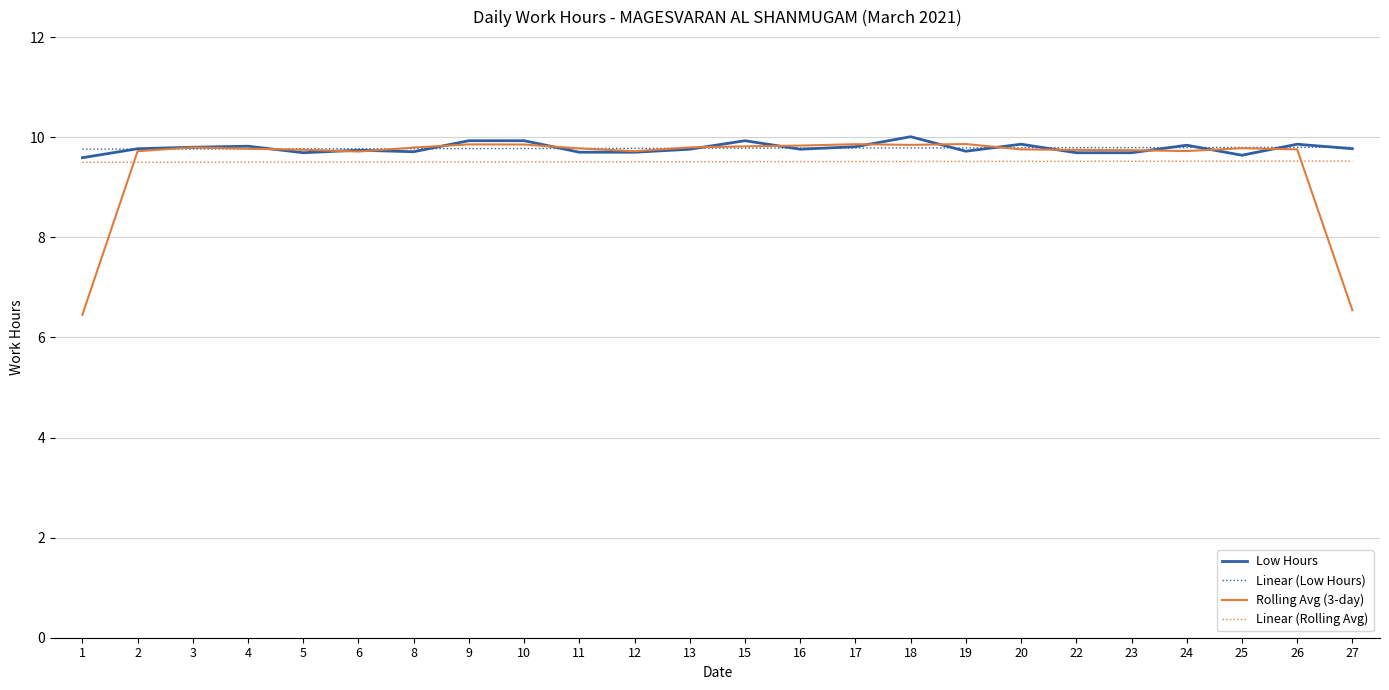

How many lines are shown in the chart?

4